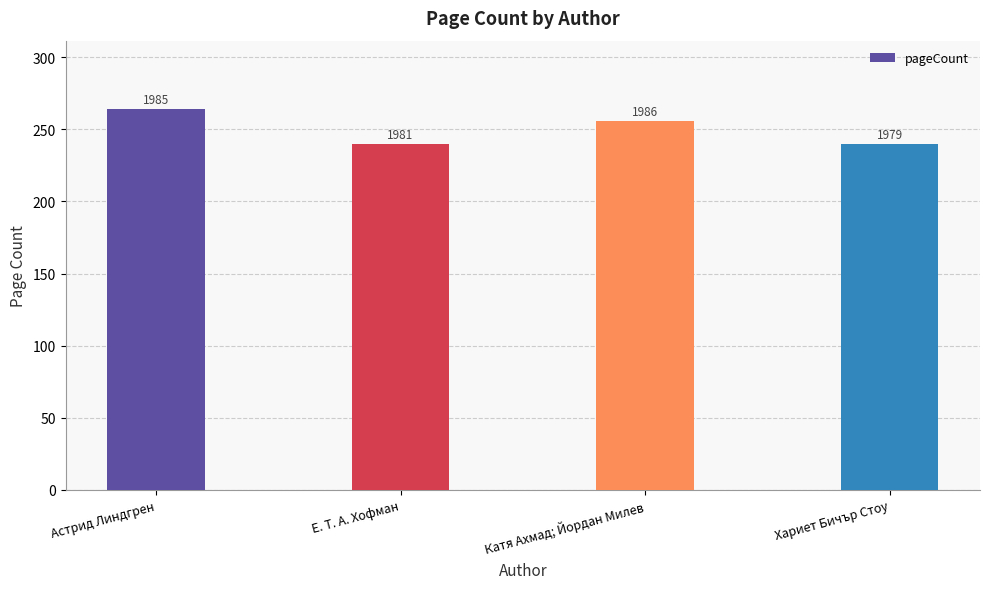

Rank the categories by value from highest to lowest.

Астрид Линдгрен, Катя Ахмад; Йордан Милев, Е. Т. А. Хофман, Хариет Бичър Стоу